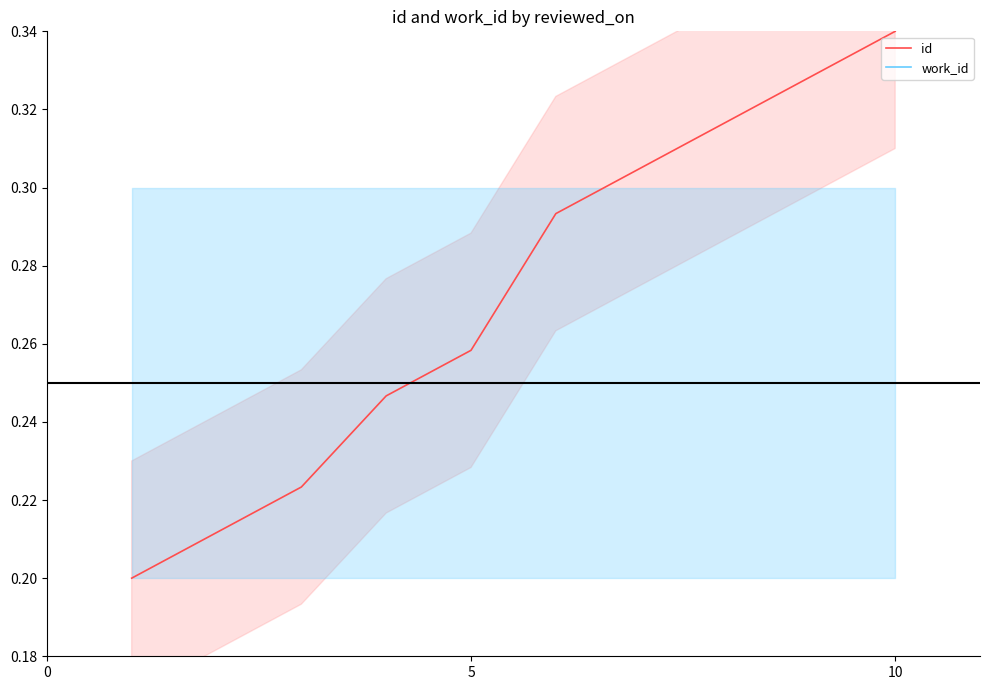

How many intersections are there between work_id and id?

1